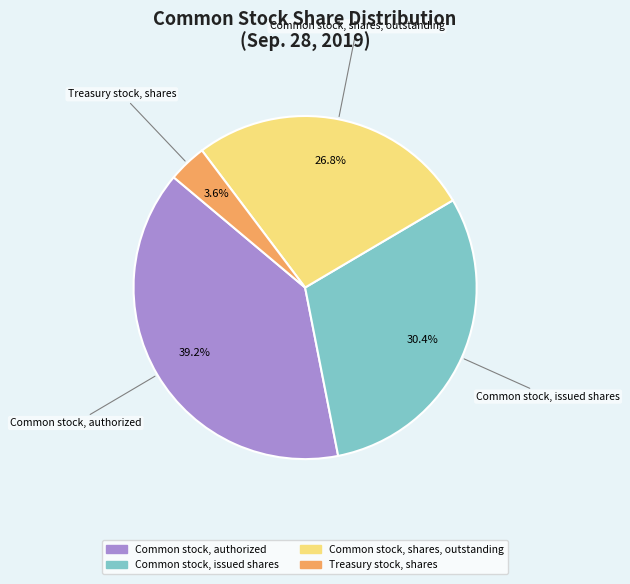

To the nearest percent, what is the difference between the largest and smallest slice percentages?

36%